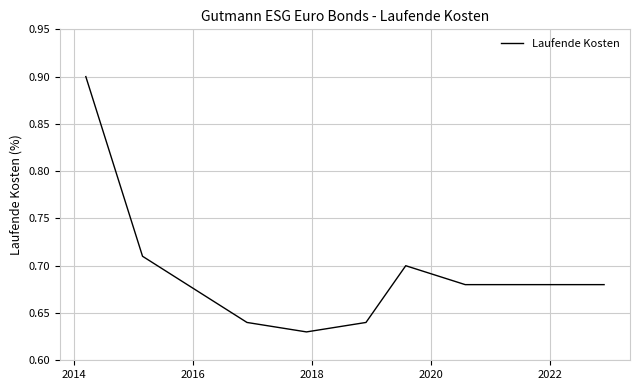

What is the difference between the maximum and minimum values?

0.3